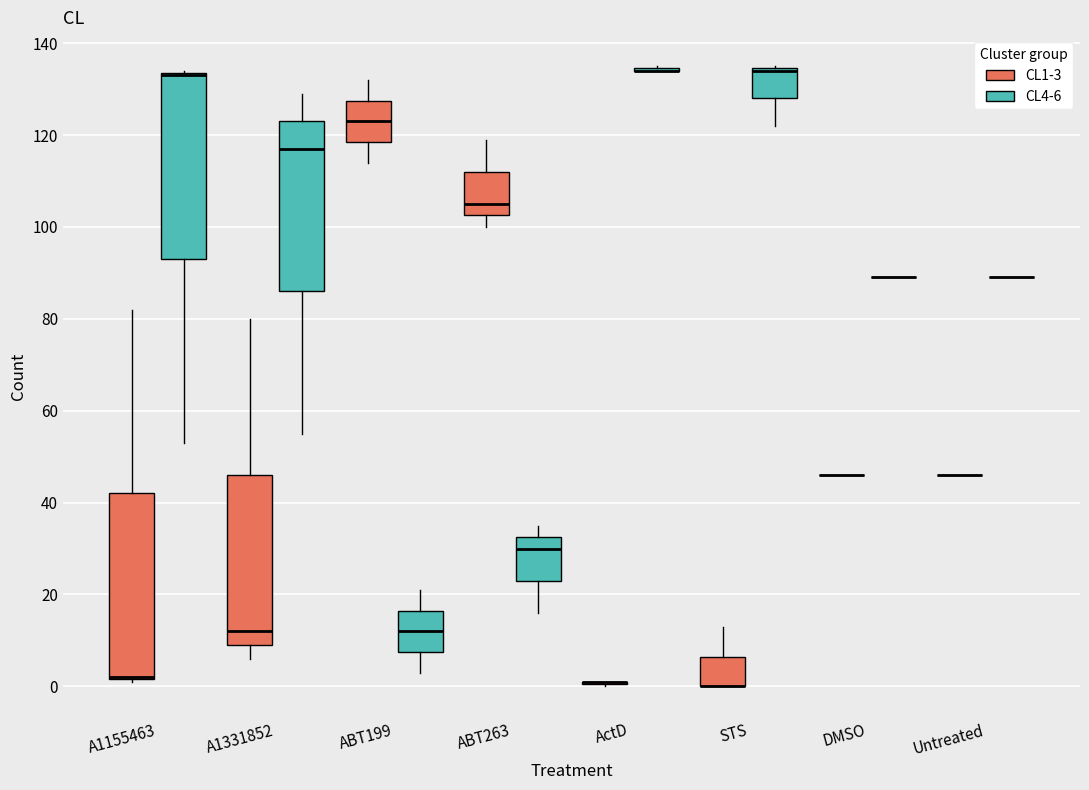

Reading left to right, transcribe this box plot: for each box, give where its median line is, the range the box spans, and where its two whiskers end, as read against the y-axis. The values are not printed on the chart, so give them approximately, as read against the axis.

A1155463 (CL1-3): median 2 (drawn on the box's lower edge), box 2 to 42, whiskers 2 to 82
A1155463 (CL4-6): median 134 (drawn on the box's upper edge), box 94 to 134, whiskers 54 to 134
A1331852 (CL1-3): median 12, box 10 to 46, whiskers 6 to 80
A1331852 (CL4-6): median 118, box 86 to 124, whiskers 56 to 130
ABT199 (CL1-3): median 124, box 118 to 128, whiskers 114 to 132
ABT199 (CL4-6): median 12, box 8 to 16, whiskers 4 to 22
ABT263 (CL1-3): median 106, box 102 to 112, whiskers 100 to 120
ABT263 (CL4-6): median 30, box 24 to 32, whiskers 16 to 36
ActD (CL1-3): box collapsed to a line at 2, whiskers 0 to 2
ActD (CL4-6): box collapsed to a line at 134, whiskers 134 to 136
STS (CL1-3): median 0 (drawn on the box's lower edge), box 0 to 6, whiskers 0 to 14
STS (CL4-6): median 134 (drawn on the box's upper edge), box 128 to 134, whiskers 122 to 136
DMSO (CL1-3): box collapsed to a line at 46, whiskers 46 to 46
DMSO (CL4-6): box collapsed to a line at 90, whiskers 90 to 90
Untreated (CL1-3): box collapsed to a line at 46, whiskers 46 to 46
Untreated (CL4-6): box collapsed to a line at 90, whiskers 90 to 90